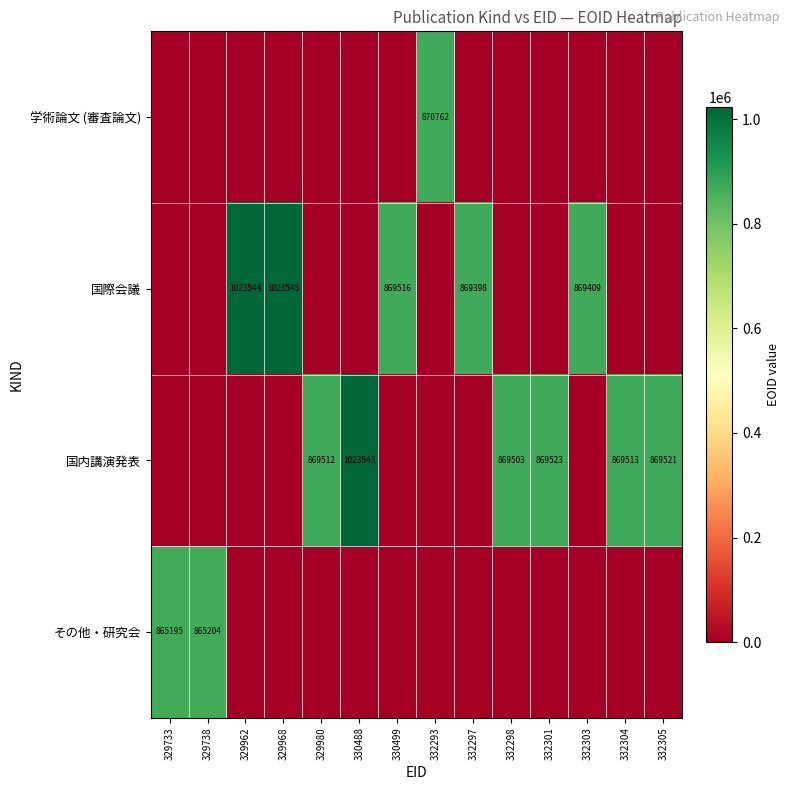

True or false: 国内講演発表 has a value of 869513 at 332304.

True